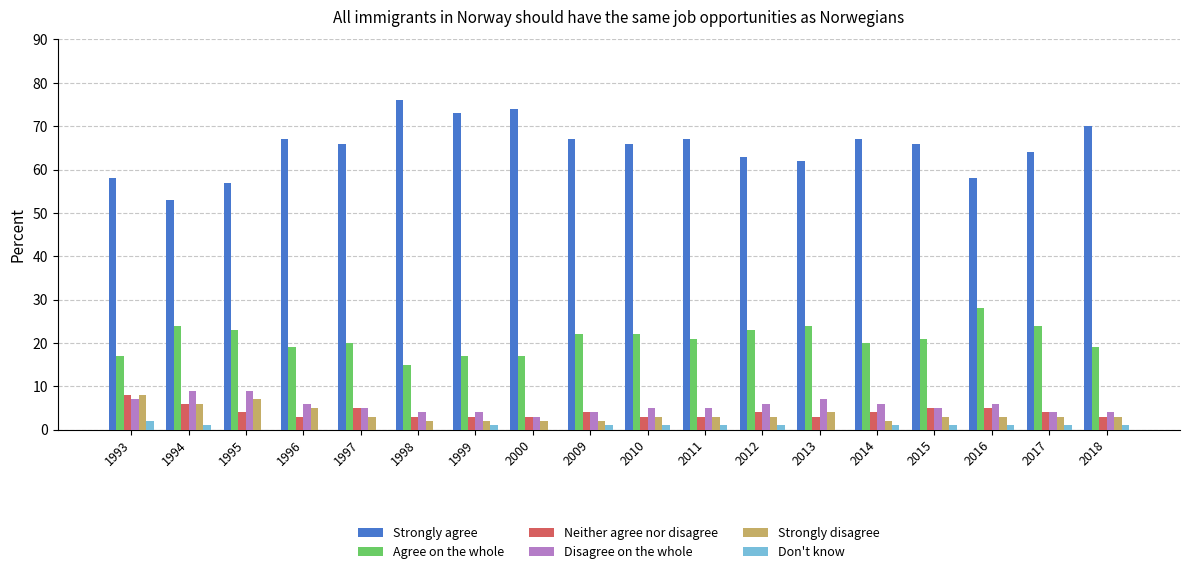

What are all the series names shown in the legend?

Strongly agree, Agree on the whole, Neither agree nor disagree, Disagree on the whole, Strongly disagree, Don't know